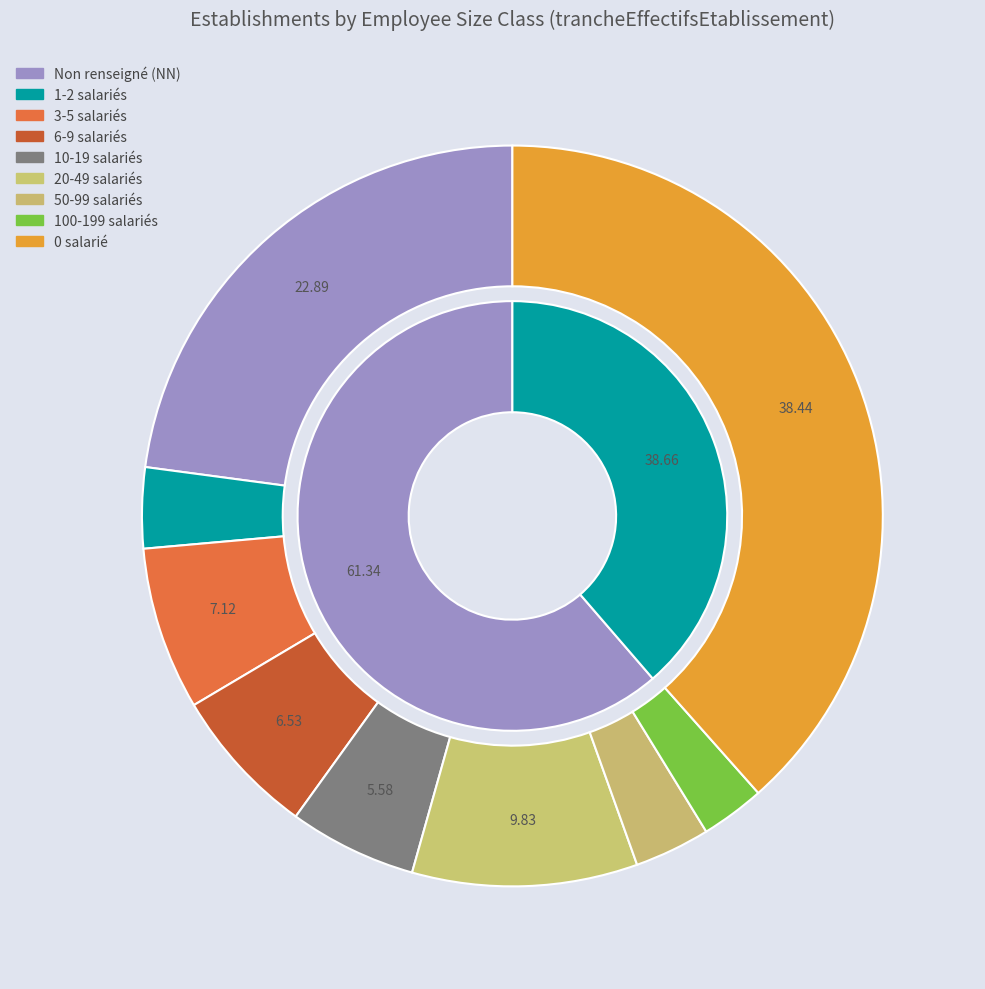

To the nearest percent, what is the difference between the NN and 11 slice percentages?

17%